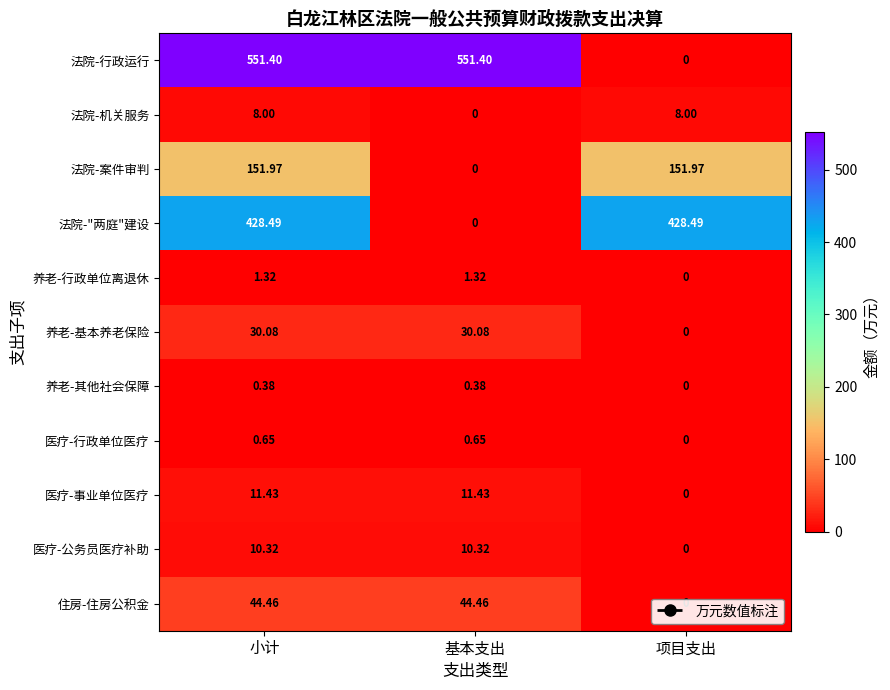

Where is 养老-行政单位离退休 nearest to the value 0?

项目支出